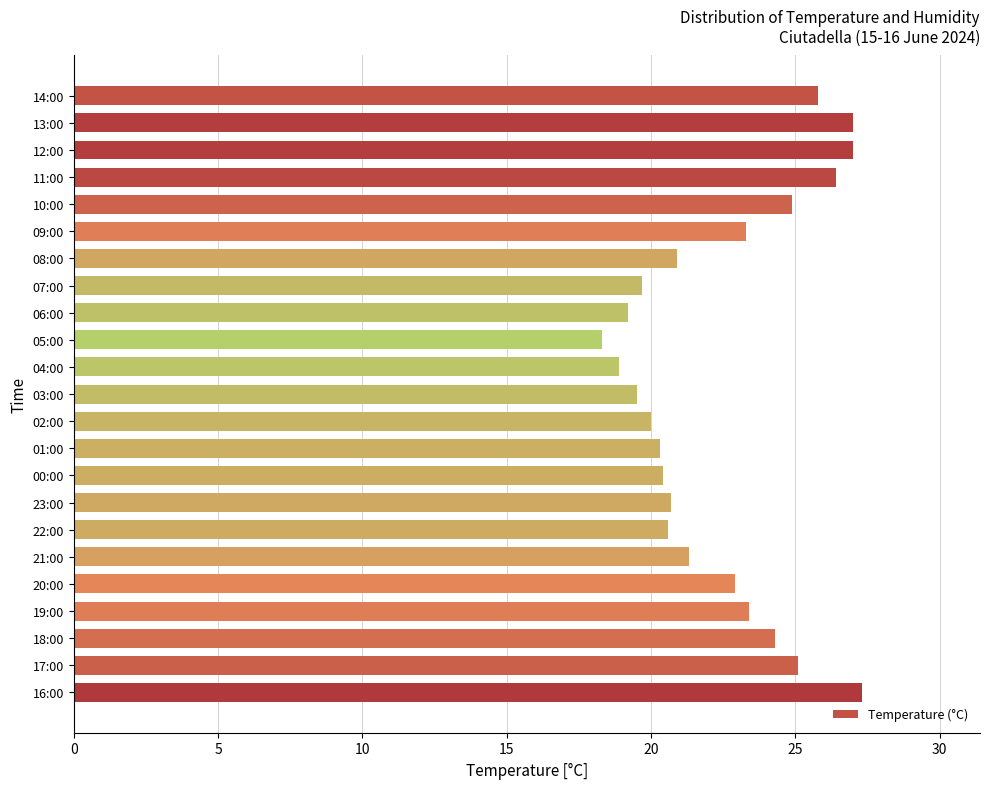

How many series are shown in this chart?

1